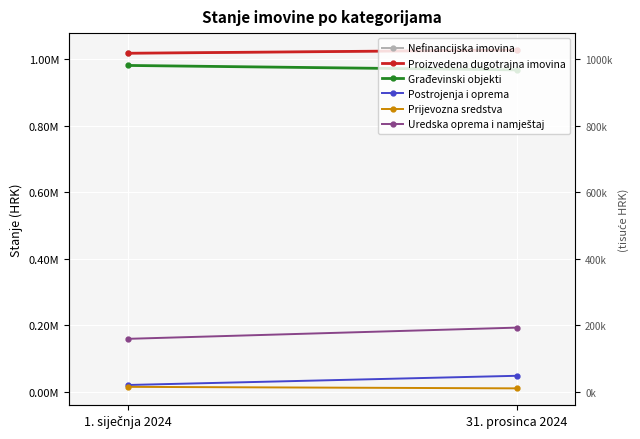

What is the total value across all series at 31. prosinca 2024?

3273013.3